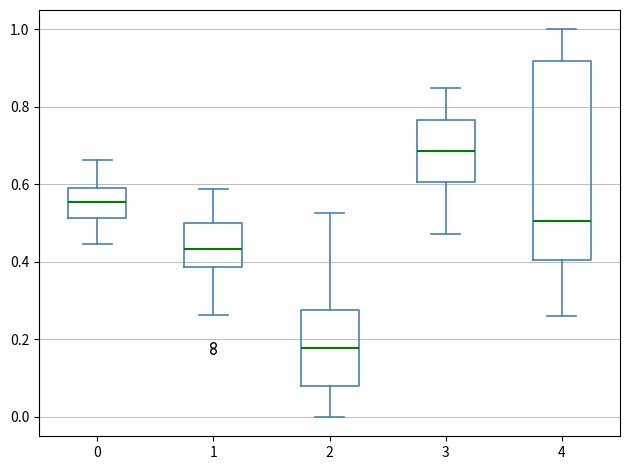

Which box has the highest median line?

3